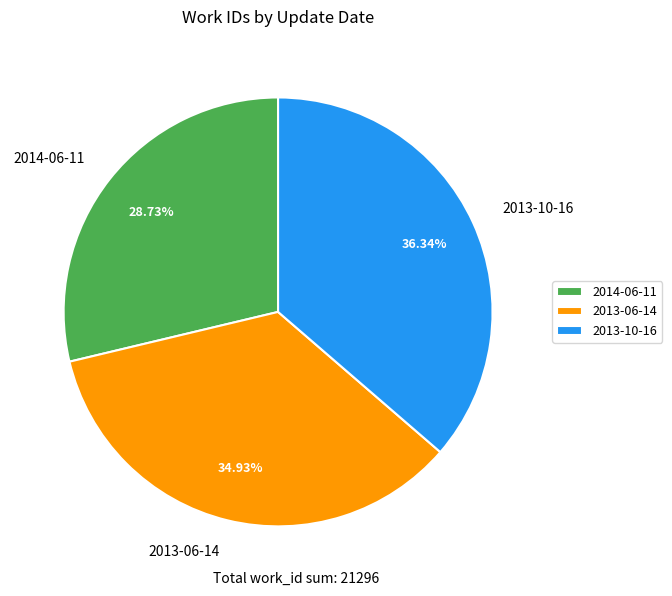

To the nearest percent, what is the average slice percentage?

33%